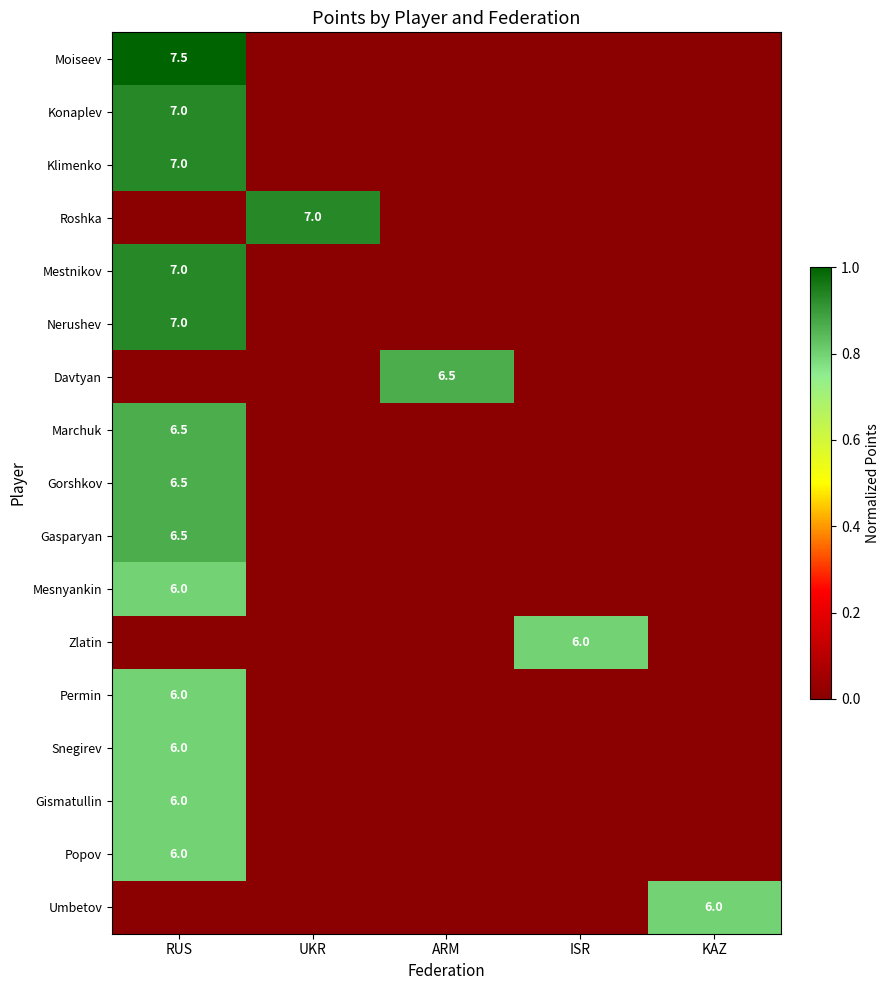

The value of Klimenko at RUS is 7.0. True or false?

True